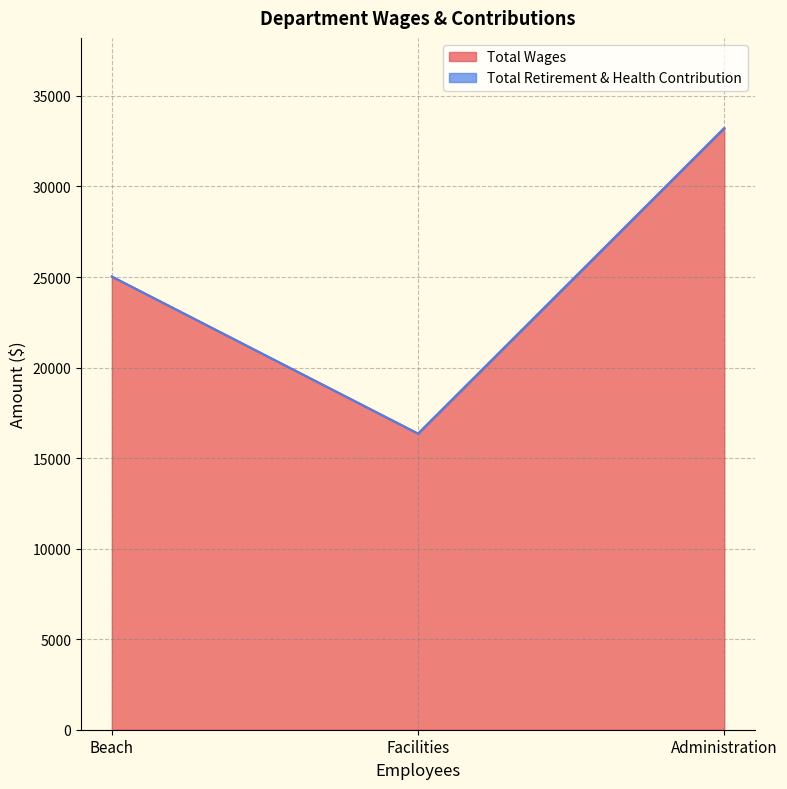

List the labels in order of Total Wages value, smallest first.

Facilities, Beach, Administration